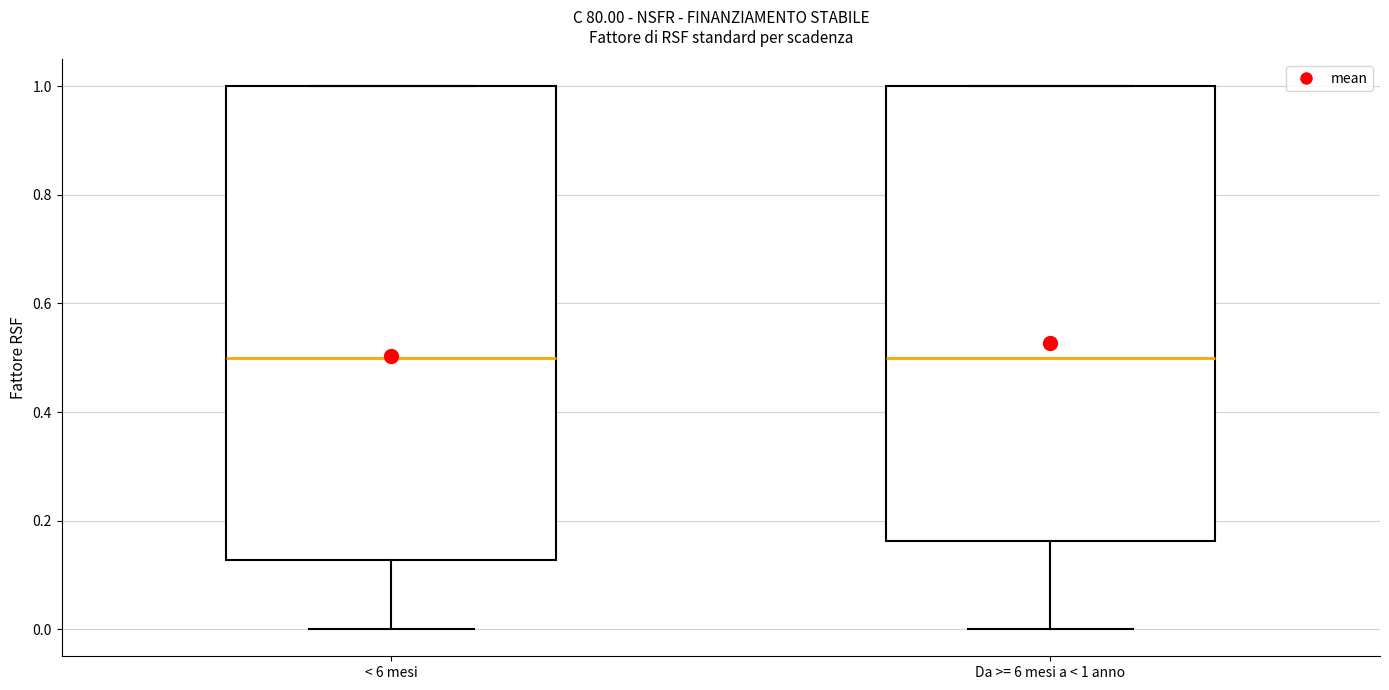

Where does the median line of the box for Da >= 6 mesi a < 1 anno sit on the y-axis? The values are not printed on the chart, so give them approximately, as read against the axis.

0.50